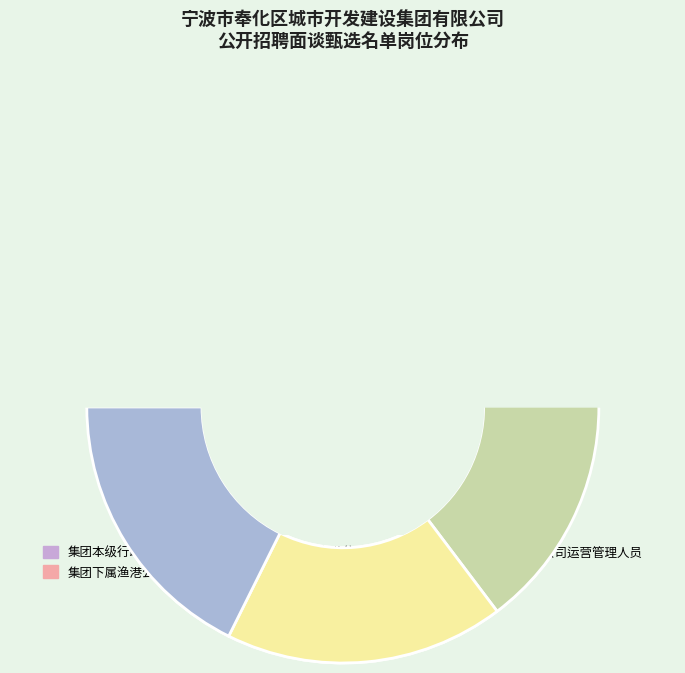

Is it true that 集团下属渔港公司行政人员 is 12% of the pie?

True